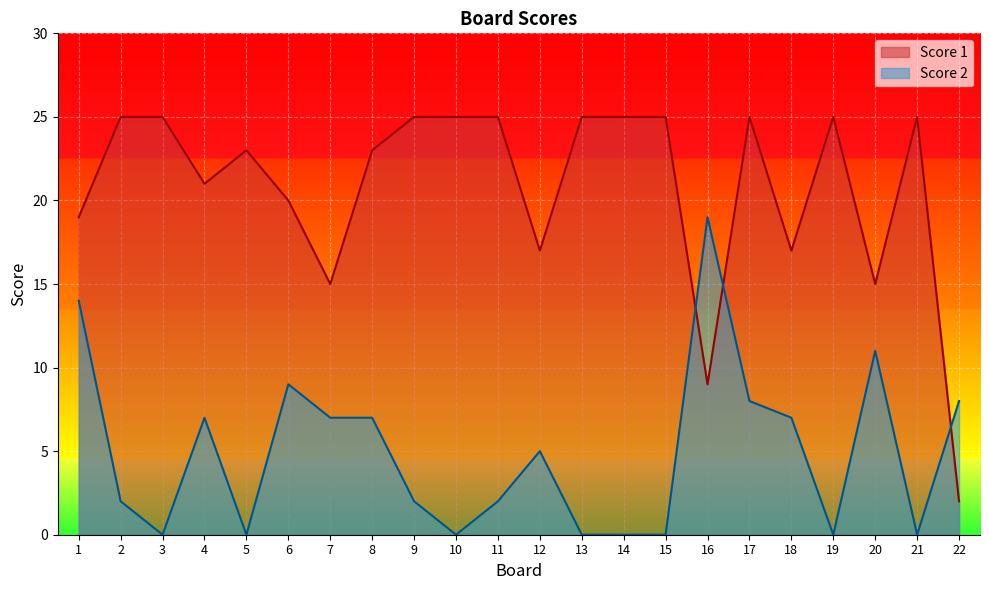

True or false: Score 1 and Score 2 intersect in this chart.

True